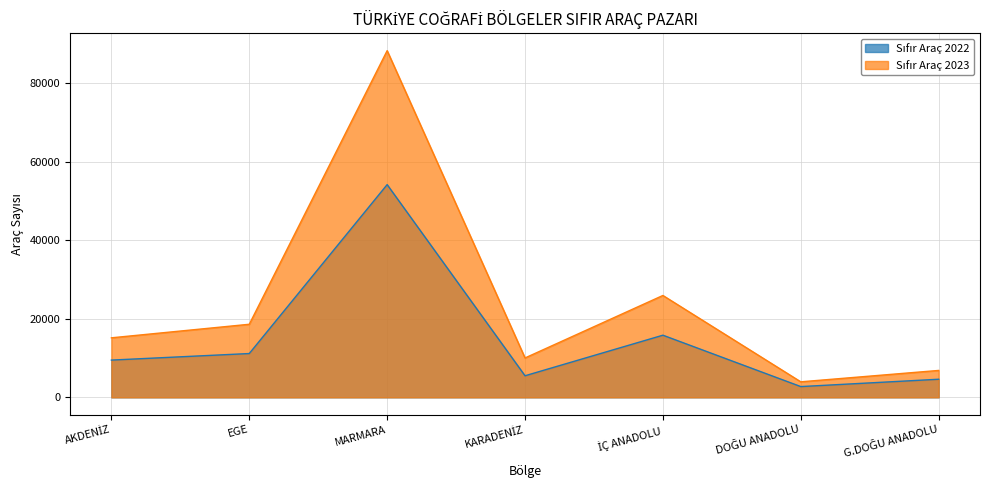

What is the approximate value of Sıfır Araç 2022 at İÇ ANADOLU, to the nearest 100?

15800